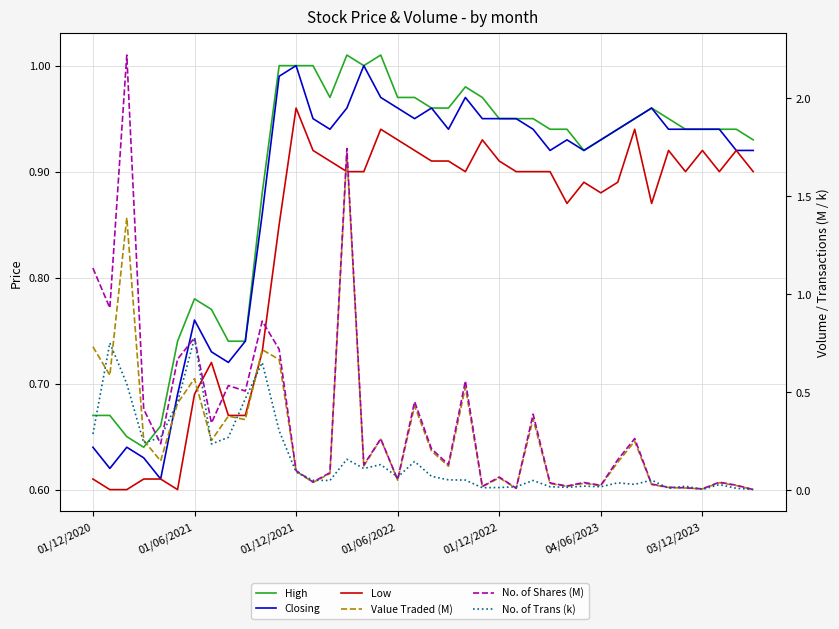

How many lines are shown in the chart?

6